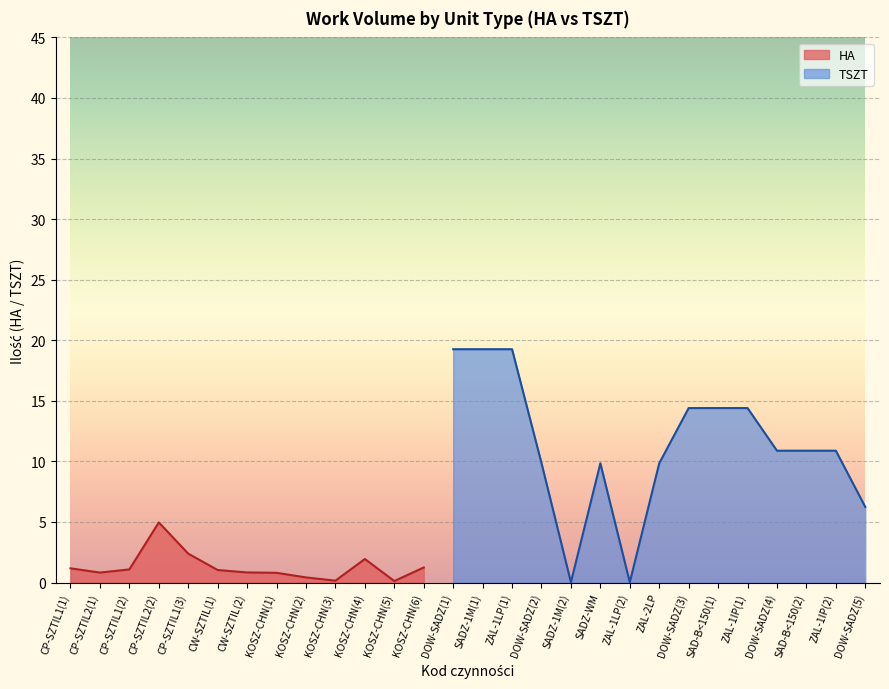

The HA series shows 0.7 at CP-SZTIL1(3). True or false?

False